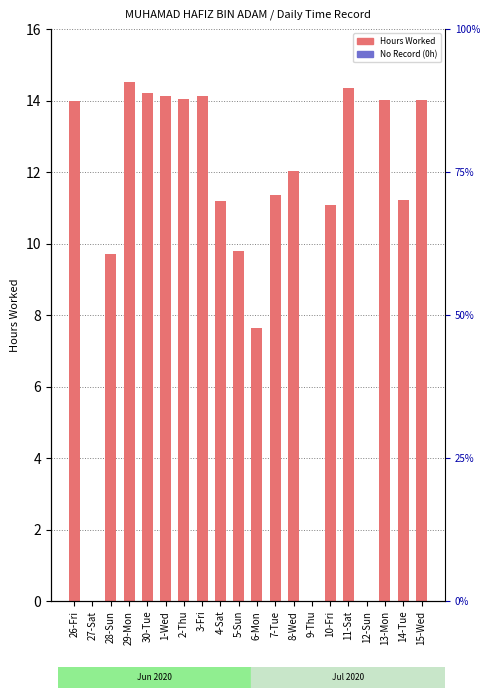

At which label does the data first exceed 12?

26-Fri